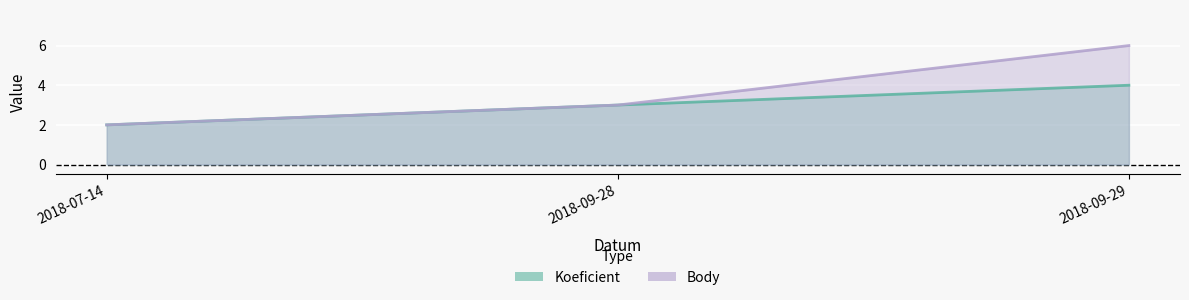

Which series has the widest spread of values?

Body